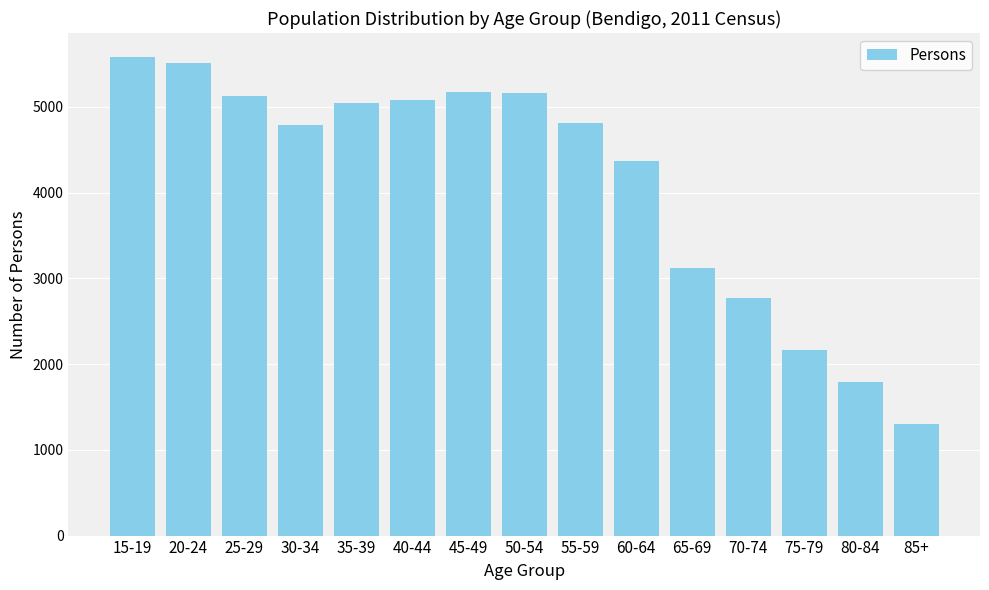

What is the value of the 5th bar from the left?

5047